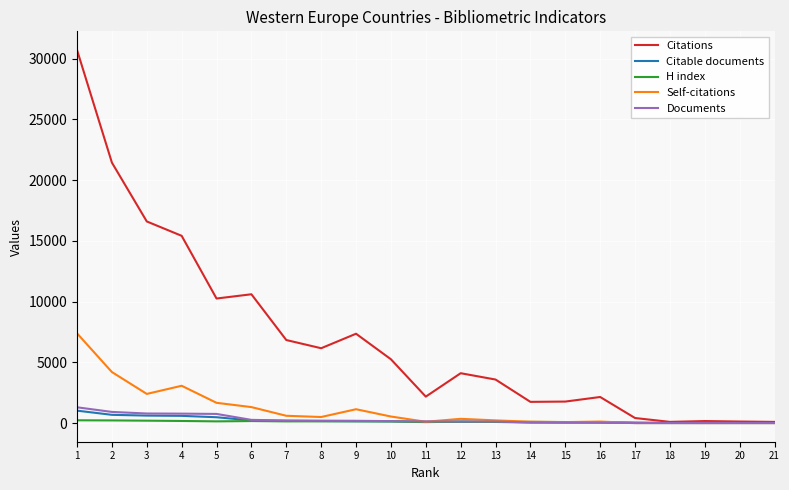

Does the chart display data point markers on the line(s)?

No